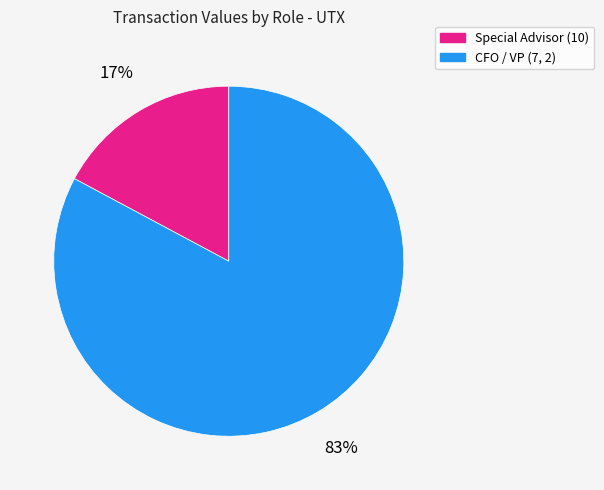

Rank the categories by value from lowest to highest.

Special Advisor (10), CFO / VP (7, 2)